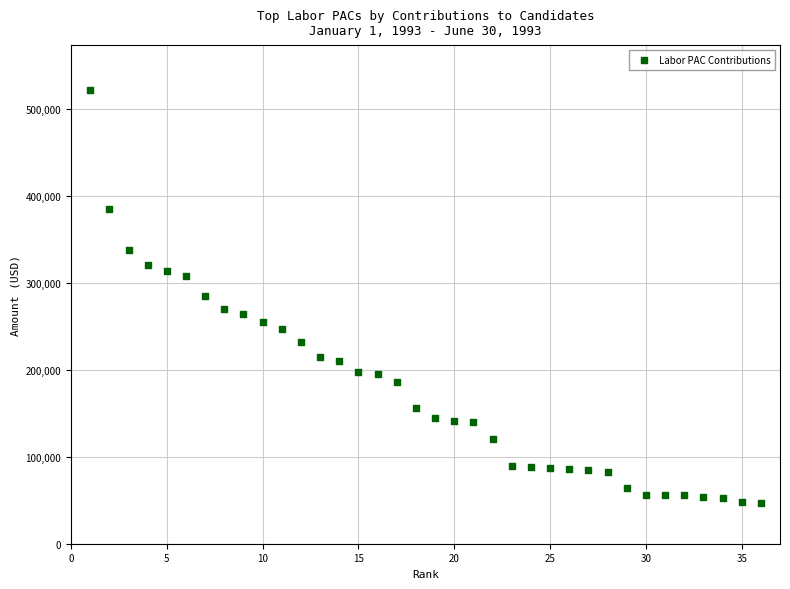

What is the range of Y values (max minus min)?

474750